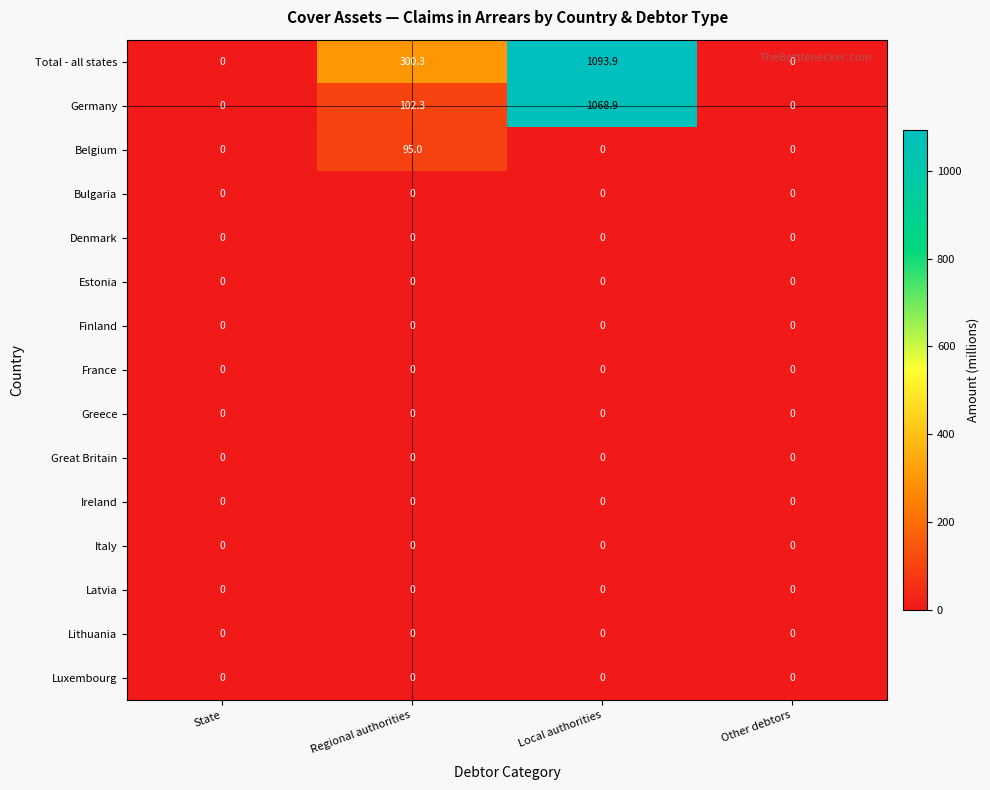

At which category is the sum across all series the highest?

Local authorities